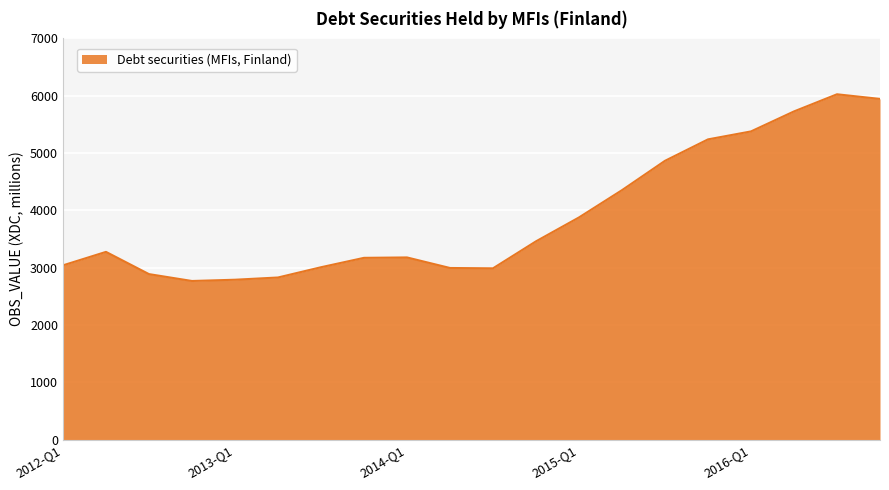

What is the smallest value displayed?

2767